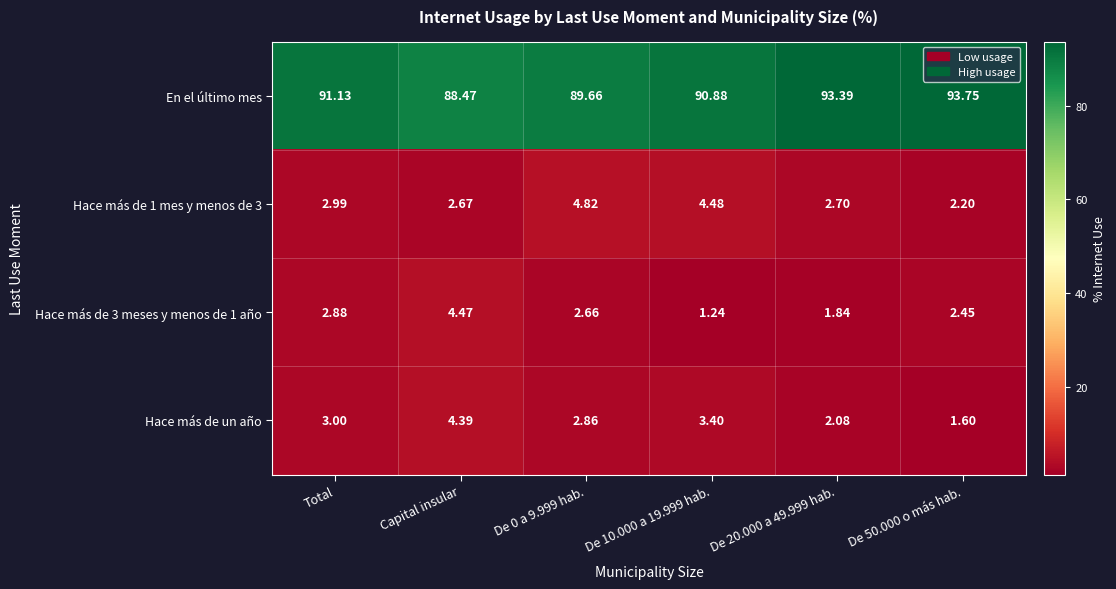

List the series in order of their peak value, lowest first.

Hace más de un año, Hace más de 3 meses y menos de 1 año, Hace más de 1 mes y menos de 3, En el último mes